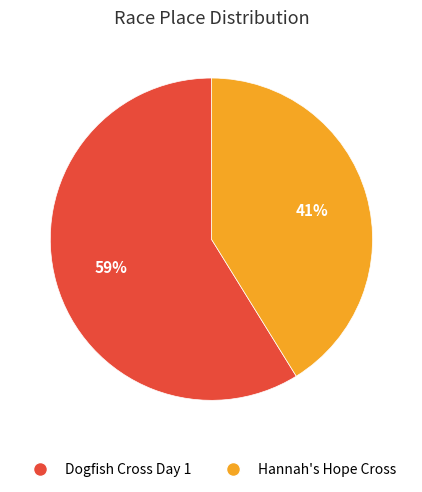

The Dogfish Cross Day 1 slice represents 59% of the pie. True or false?

True